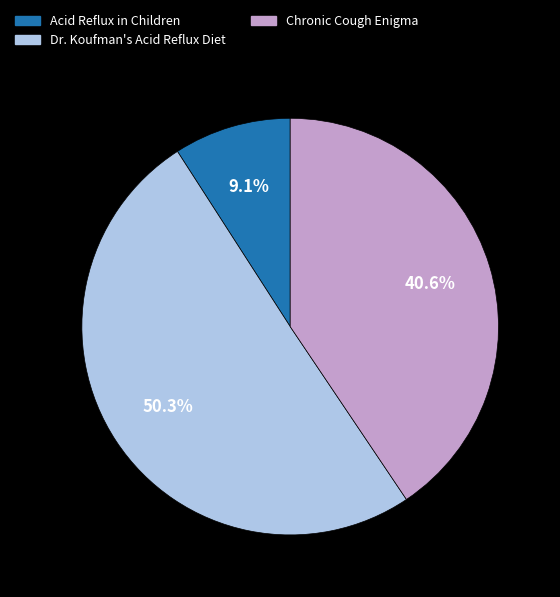

To the nearest percent, what is the average slice percentage?

33%